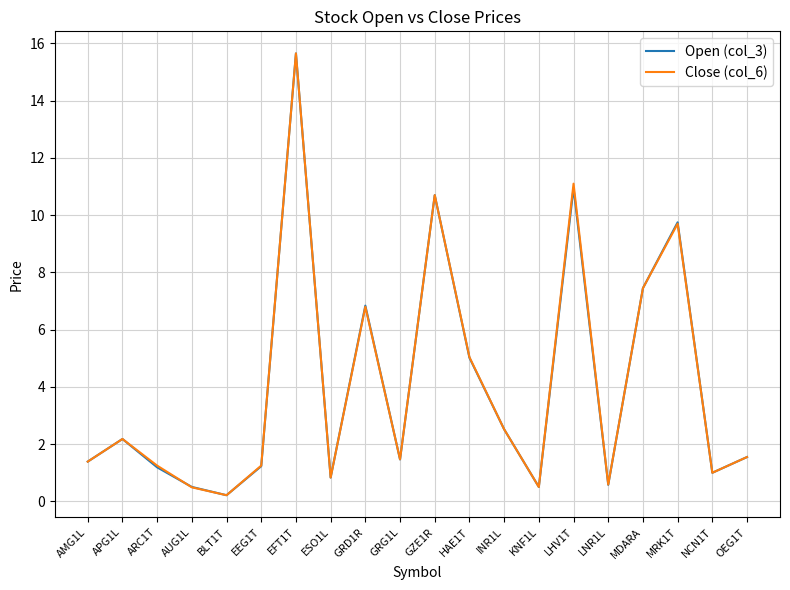

What is the total value across all series at MDARA?

14.9